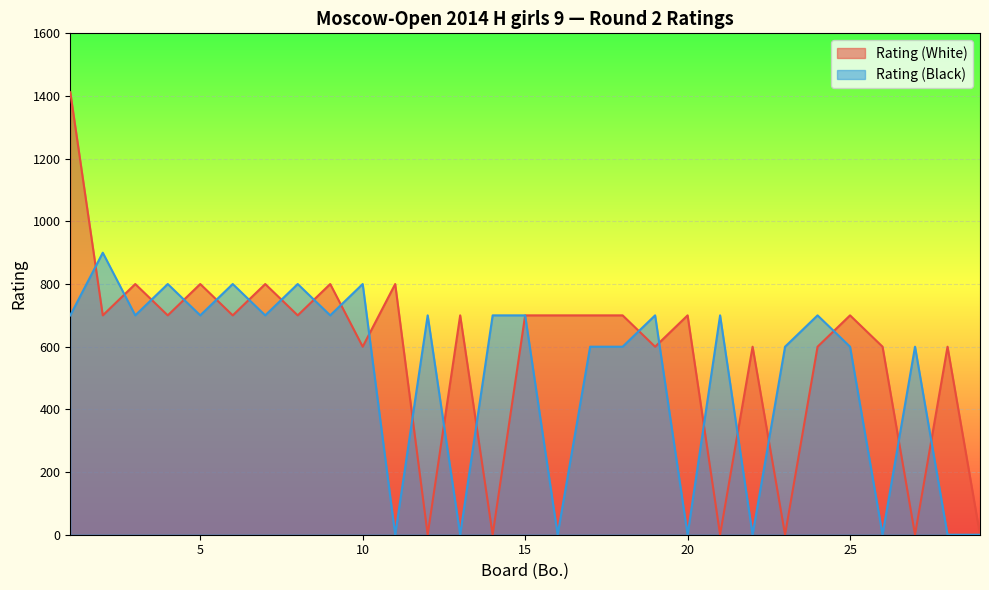

How many values in the Rating (White) series exceed 700?

6